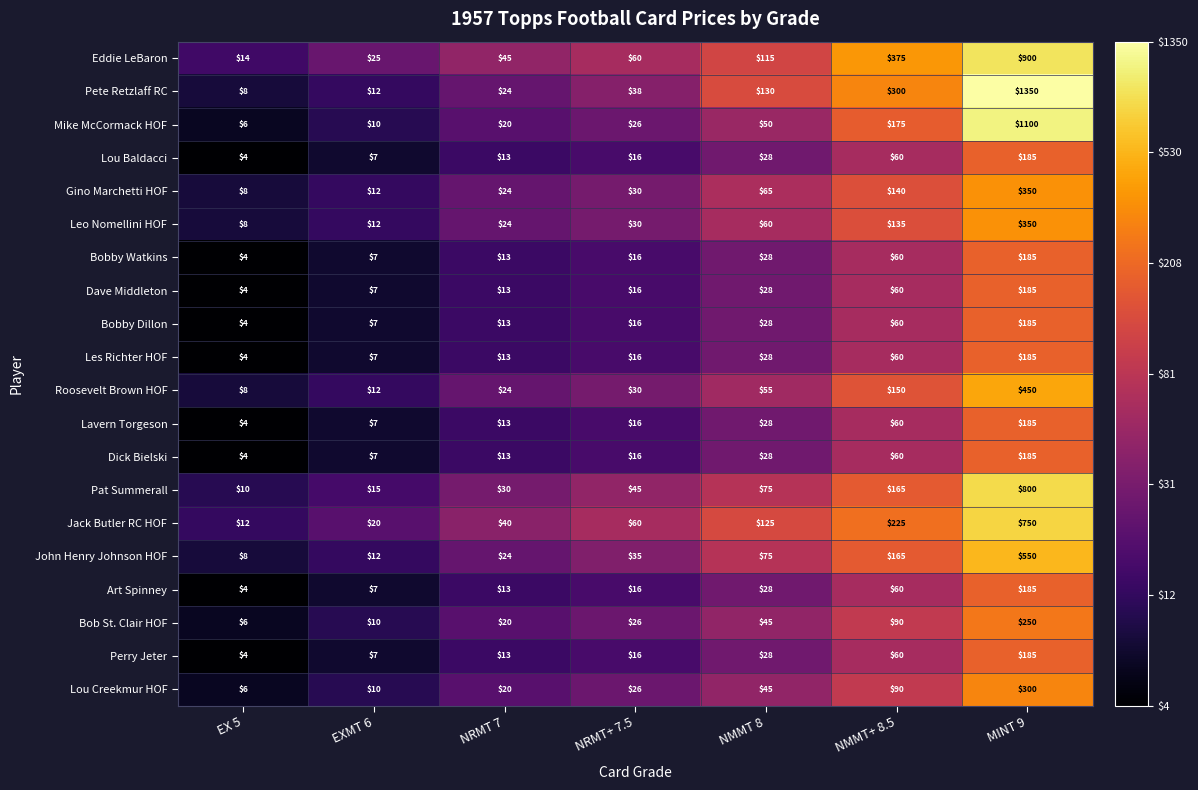

What is the minimum value shown in the chart?

4